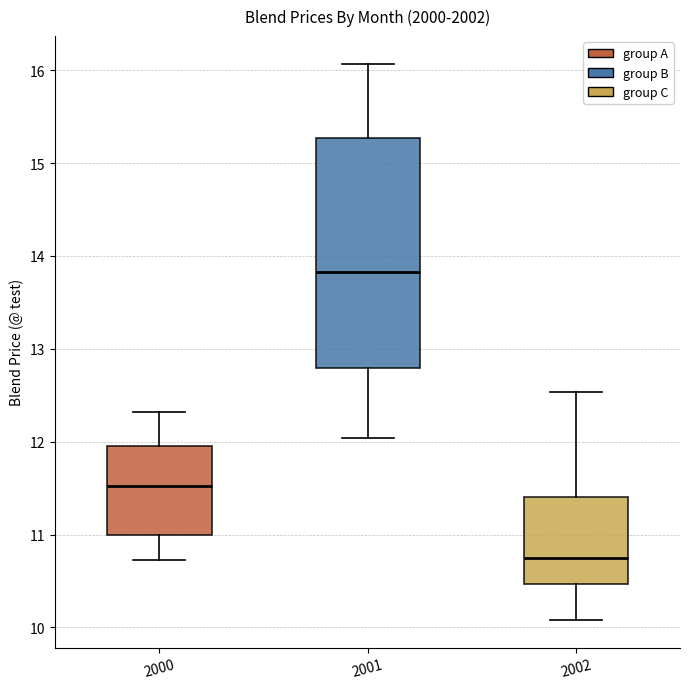

Comparing the boxes themselves (not the whiskers), which one is the tallest?

2001